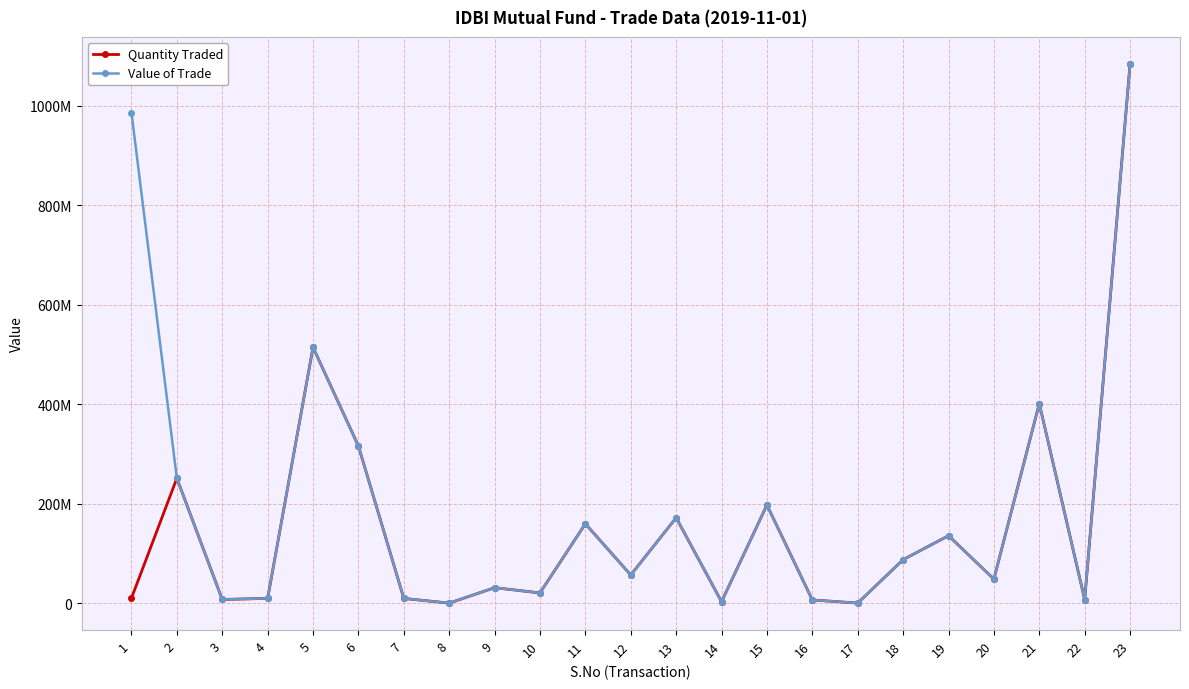

Rank the categories by Quantity Traded value from lowest to highest.

8, 17, 14, 16, 22, 3, 7, 4, 1, 10, 9, 20, 12, 18, 19, 11, 13, 15, 2, 6, 21, 5, 23